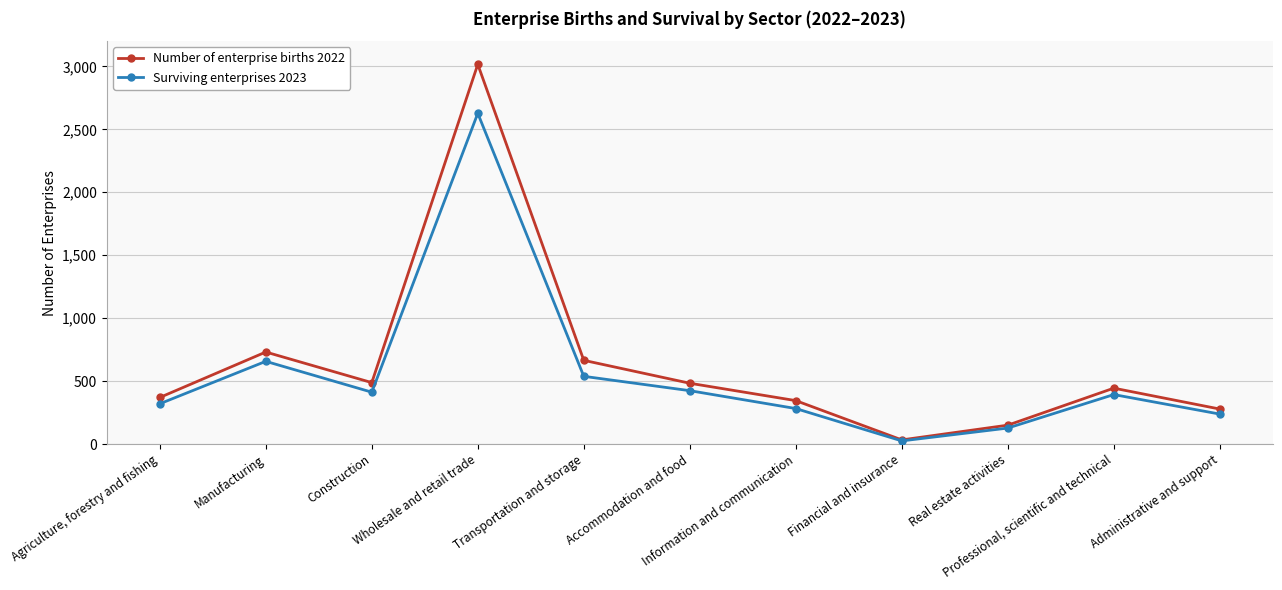

Which series has the widest spread of values?

Number of enterprise births 2022